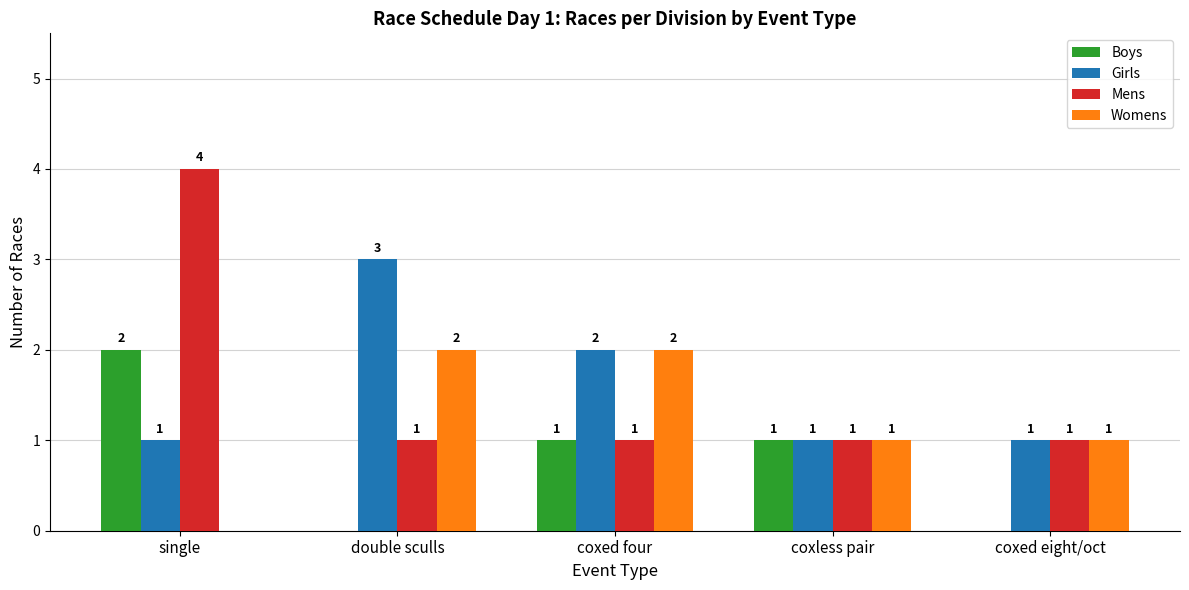

Reading left to right, transcribe all the data shown in this chart.

Boys: 2	0	1	1	0
Girls: 1	3	2	1	1
Mens: 4	1	1	1	1
Womens: 0	2	2	1	1